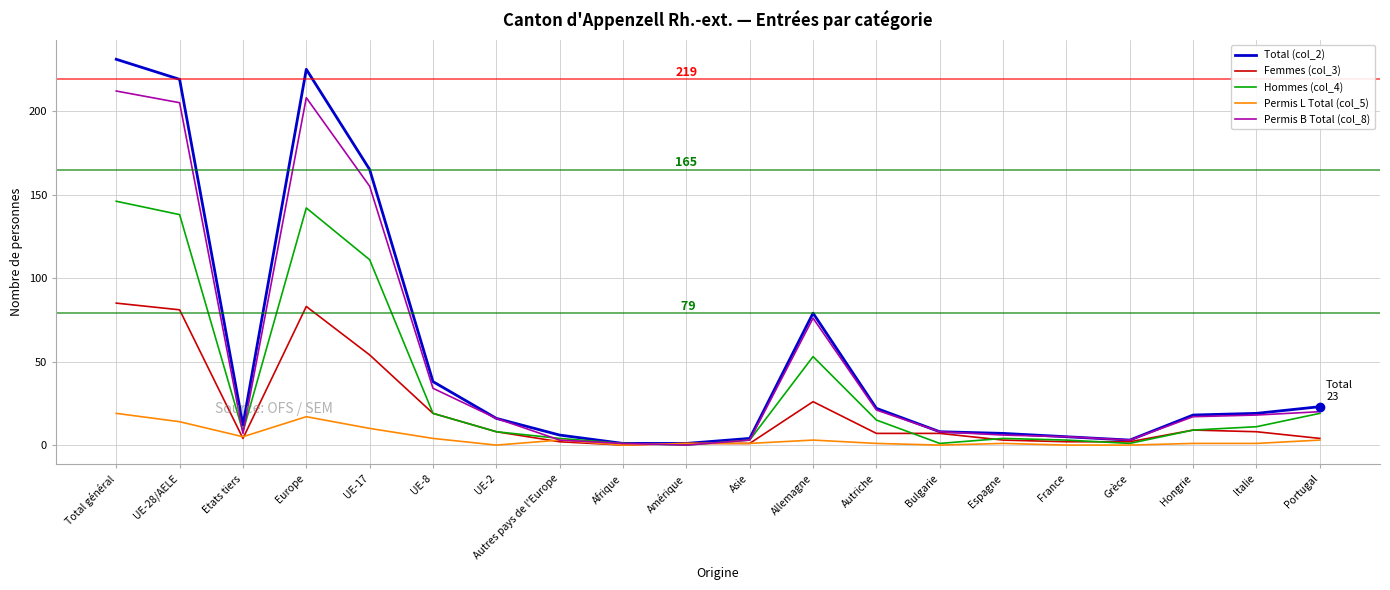

At which category does the chart reach its peak across all series?

Total général